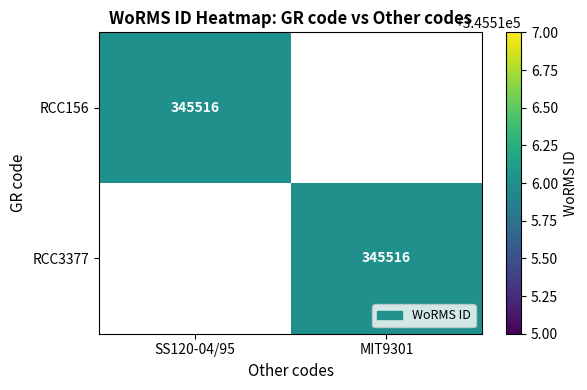

The value of RCC156 at SS120-04/95 is 345516. True or false?

True